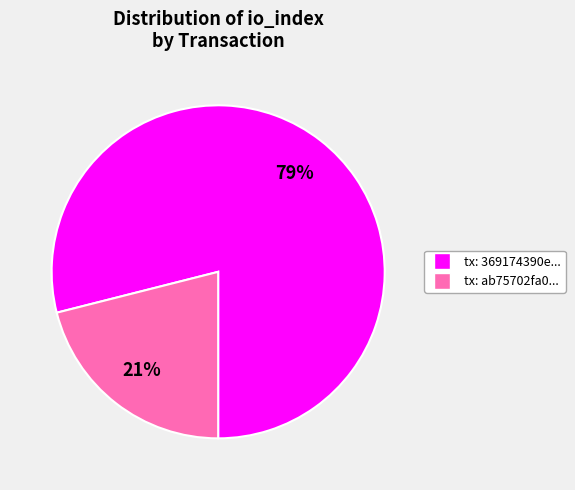

To the nearest percent, what is the difference between the largest and smallest slice percentages?

58%